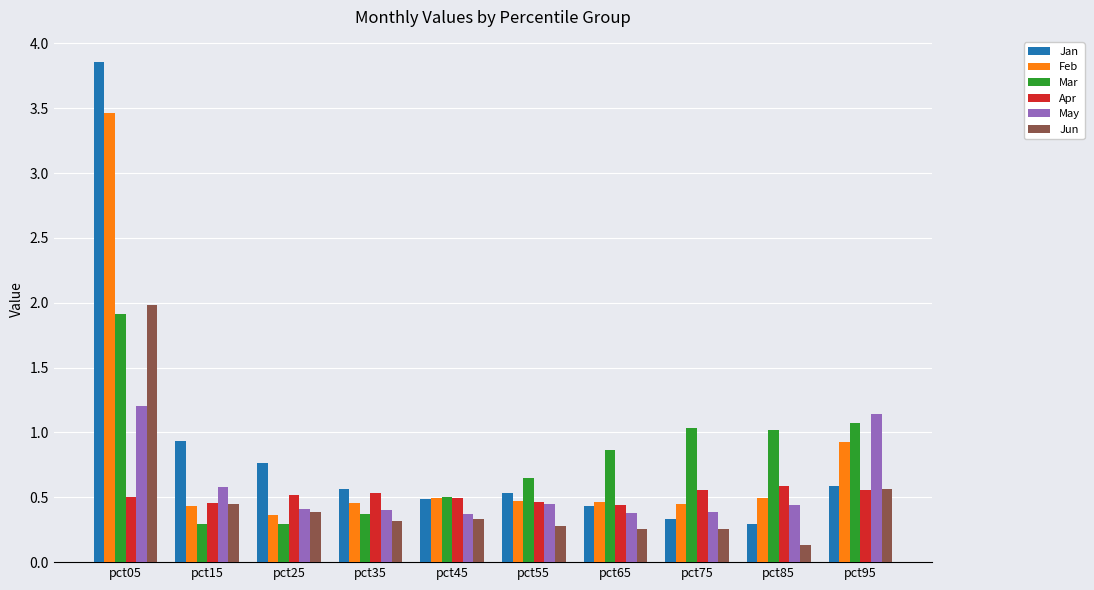

What is the highest value of the Mar series?

1.9